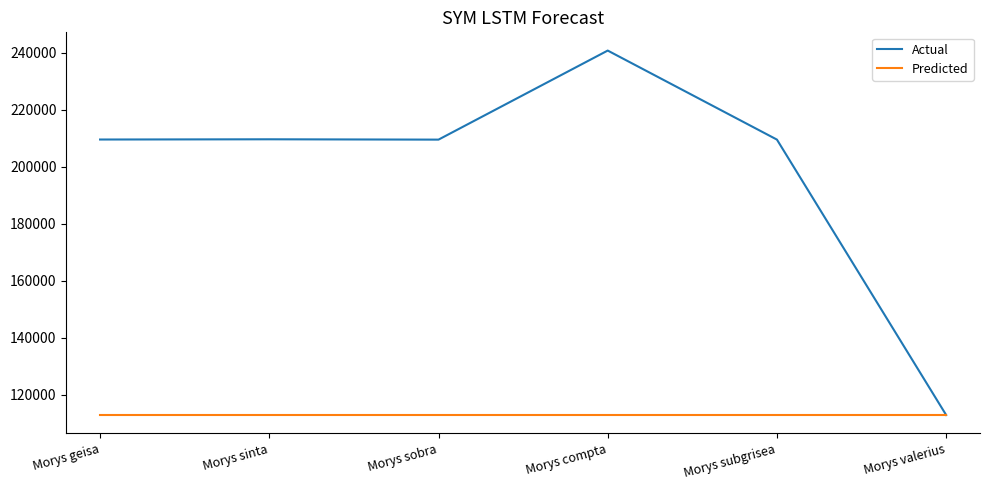

How many lines are shown in the chart?

2